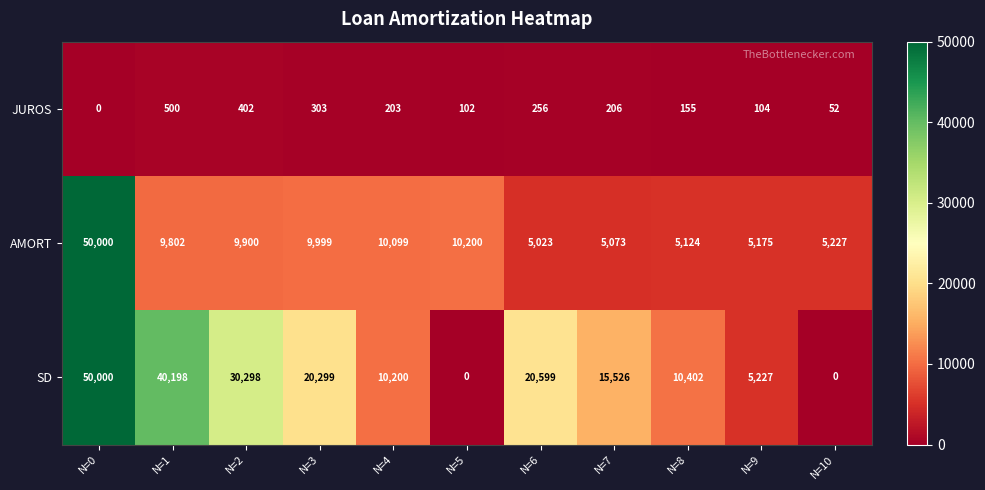

At which label does SD first exceed 15526?

N=0